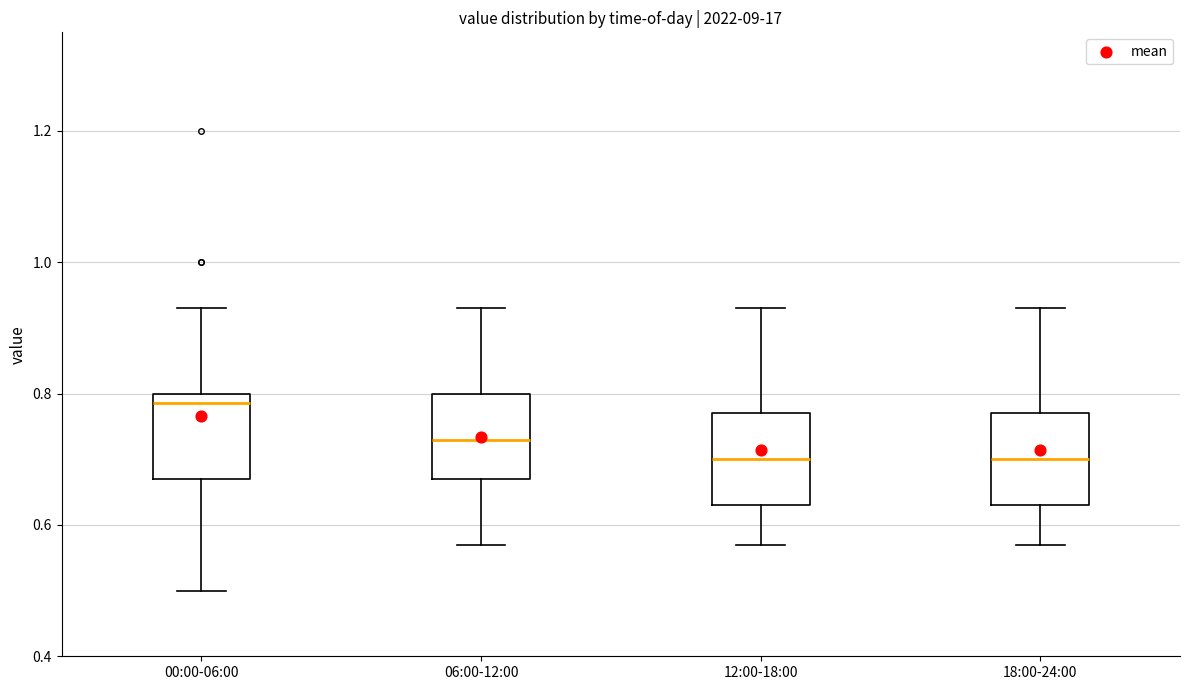

Reading left to right, transcribe this box plot: for each box, give where its median line is, the range the box spans, and where its two whiskers end, as read against the y-axis. The values are not printed on the chart, so give them approximately, as read against the axis.

00:00-06:00: median 0.78, box 0.68 to 0.80, whiskers 0.50 to 0.94
06:00-12:00: median 0.74, box 0.68 to 0.80, whiskers 0.58 to 0.94
12:00-18:00: median 0.70, box 0.64 to 0.78, whiskers 0.58 to 0.94
18:00-24:00: median 0.70, box 0.64 to 0.78, whiskers 0.58 to 0.94